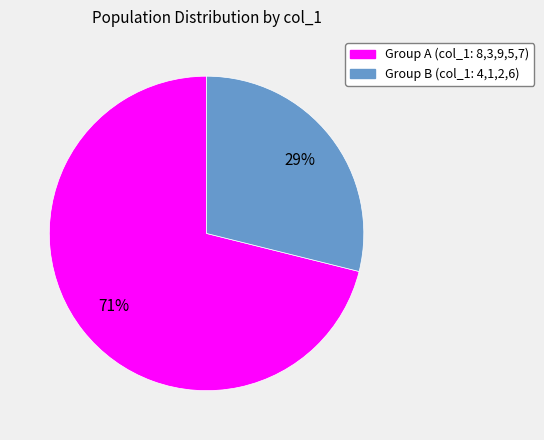

Is there any slice that represents more than half of the pie?

Yes